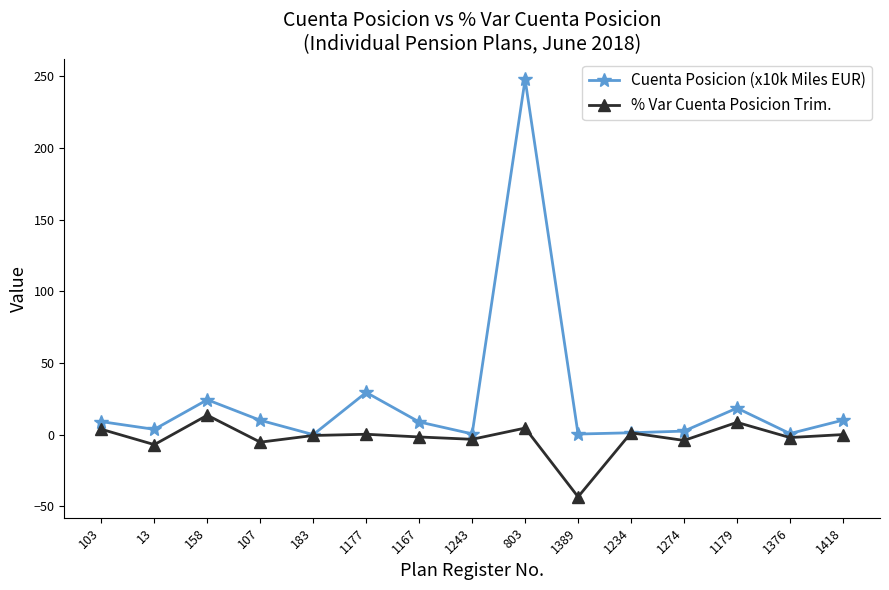

Rank the series by their maximum value, from lowest to highest.

% Var Cuenta Posicion Trim., Cuenta Posicion (x10k Miles EUR)